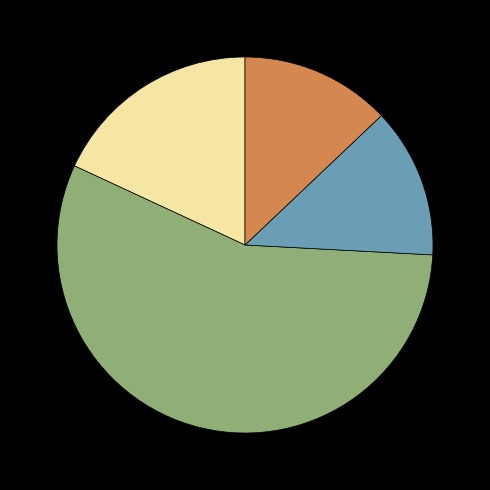

Does any single category account for the majority?

Yes